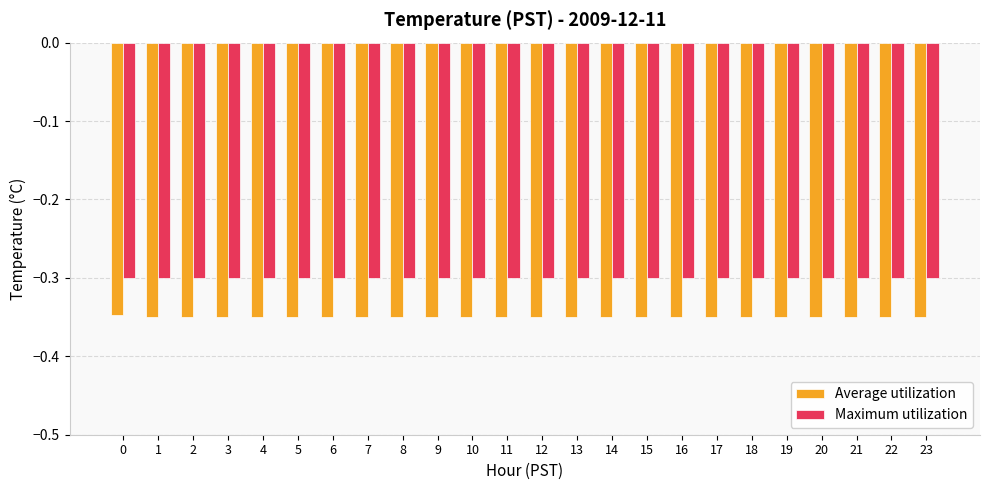

Which series has the largest range (max minus min)?

Average utilization